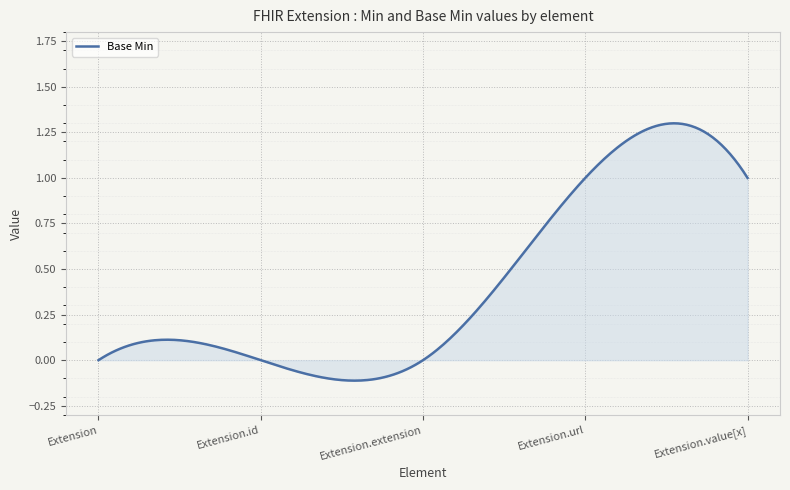

Where is the data nearest to the value 0?

Extension